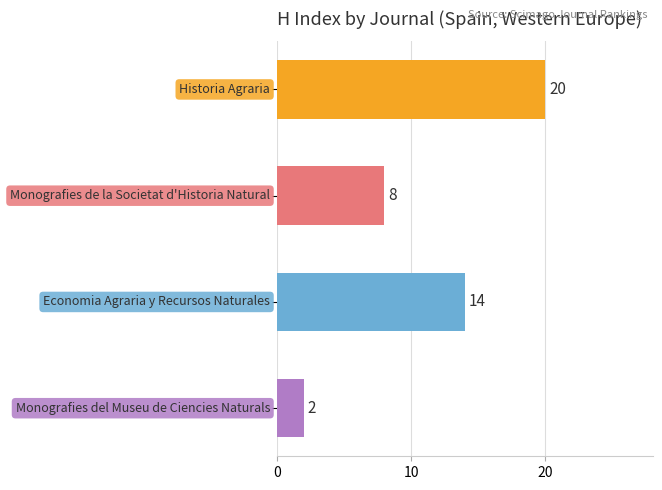

What is the maximum value shown in the chart?

20